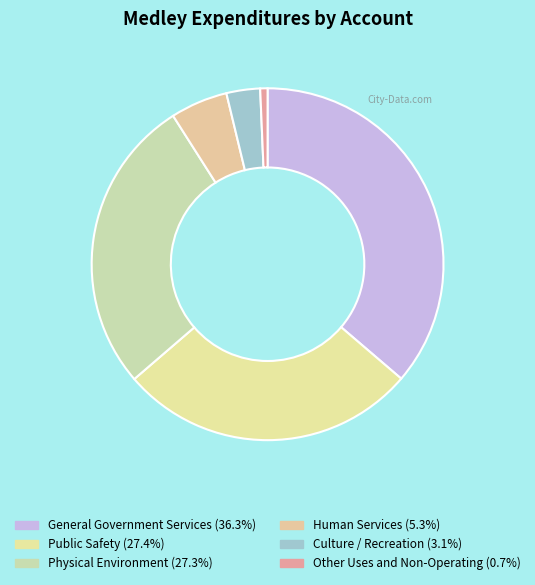

To the nearest percent, what is the average slice percentage?

17%